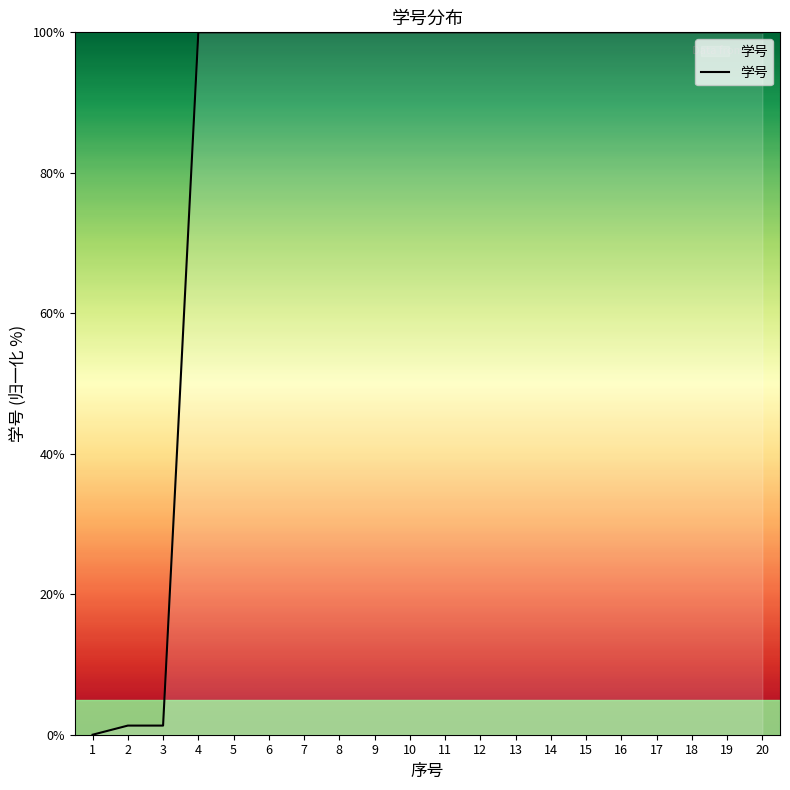

Which label corresponds to the smallest value in the chart?

1